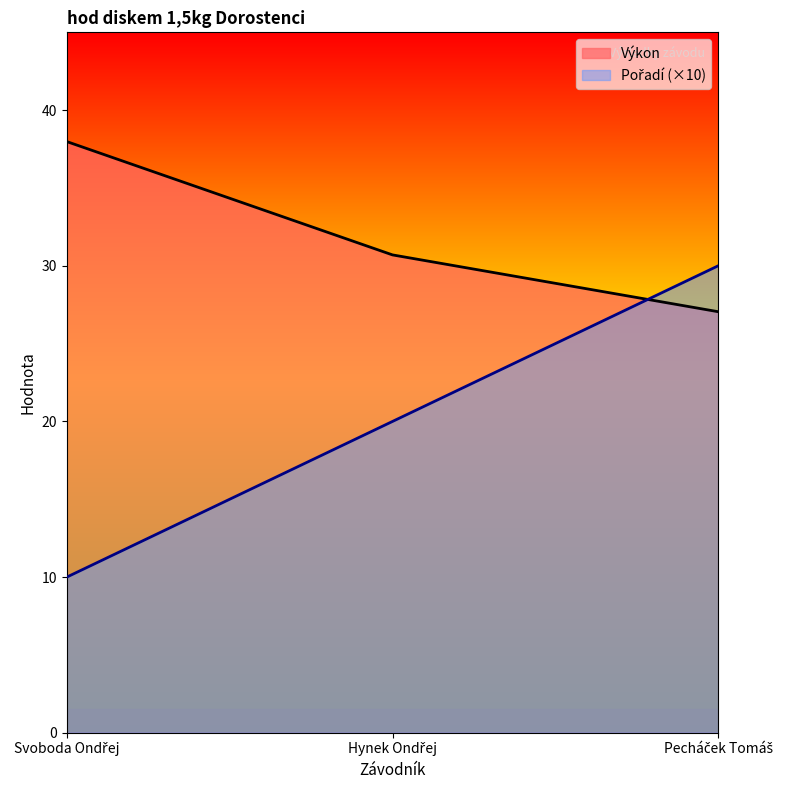

What position from the right is Pecháček Tomáš?

1